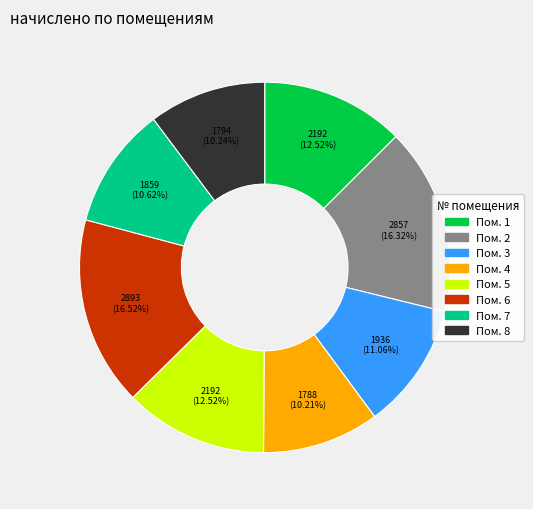

Is the sum of Пом. 5 and Пом. 6 greater than half?

No